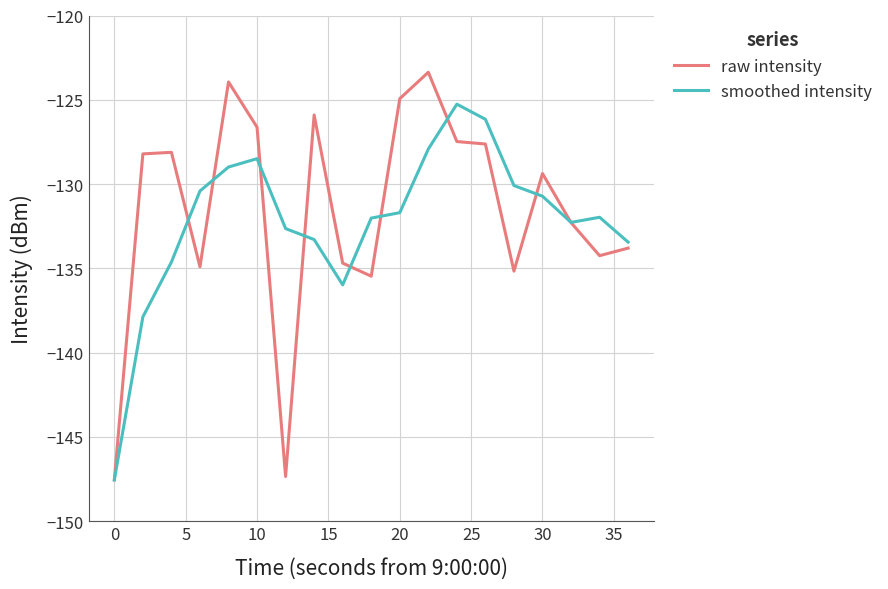

What is the minimum value for raw intensity?

-147.5